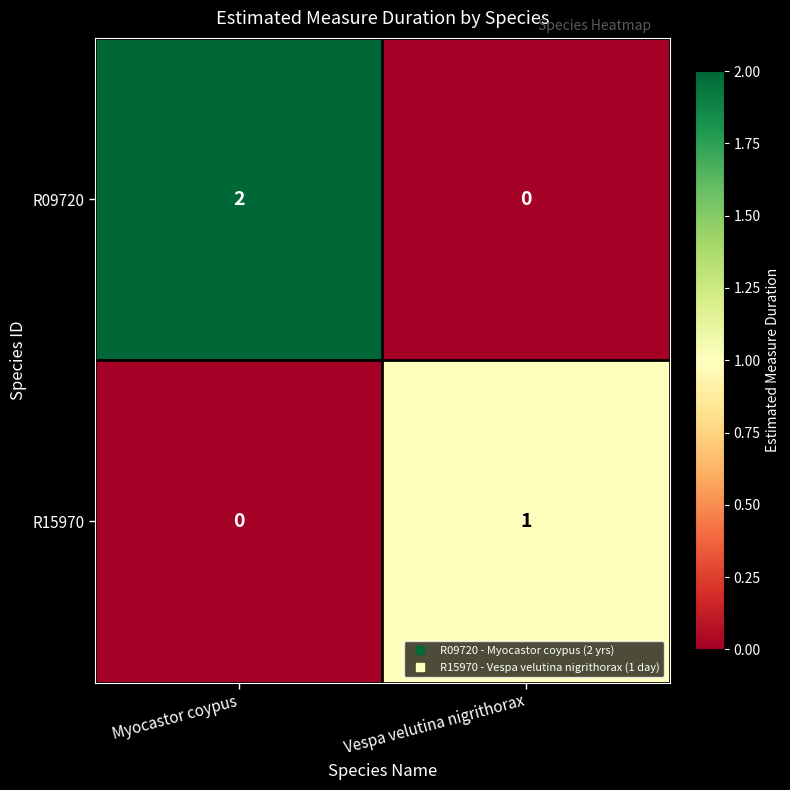

At which category is the sum across all series the highest?

Myocastor coypus